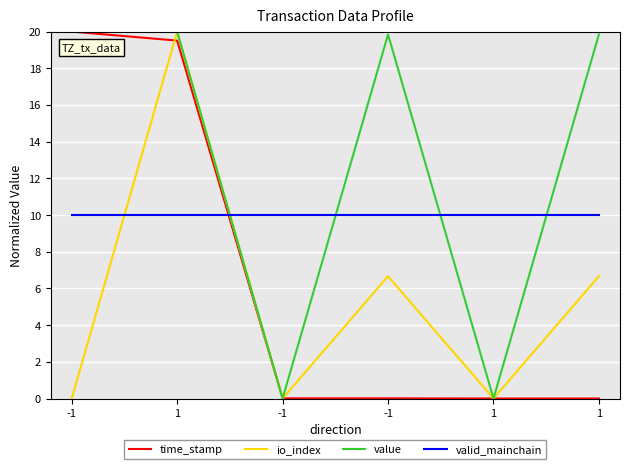

Reading left to right, what are all the values shown in this chart?

time_stamp: 20.0	19.5	0.0	0.0	0.0	0.0
io_index: 0.0	20.0	0.0	6.7	0.0	6.7
value: 20.0	20.0	0.0	19.8	0.0	19.8
valid_mainchain: 10.0	10.0	10.0	10.0	10.0	10.0